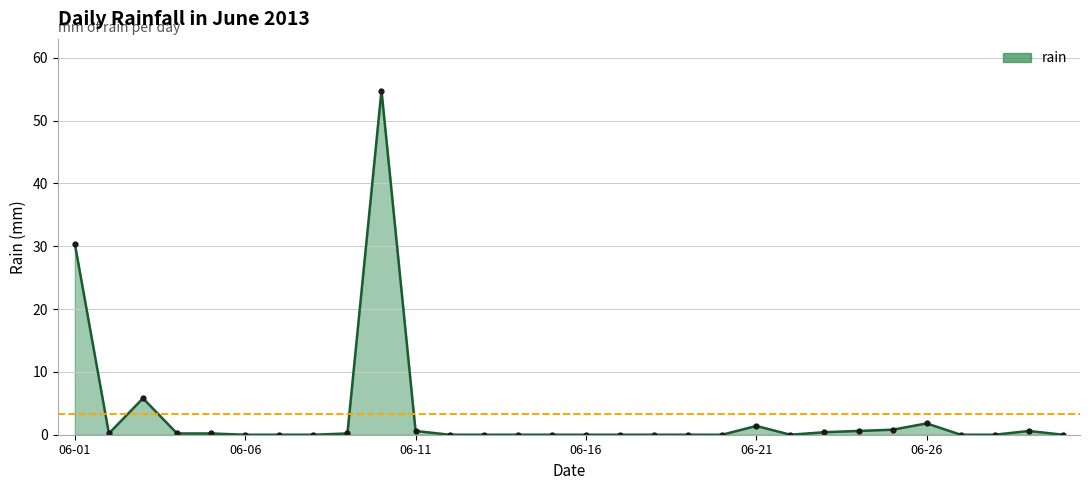

Does the chart display data point markers on the line(s)?

Yes